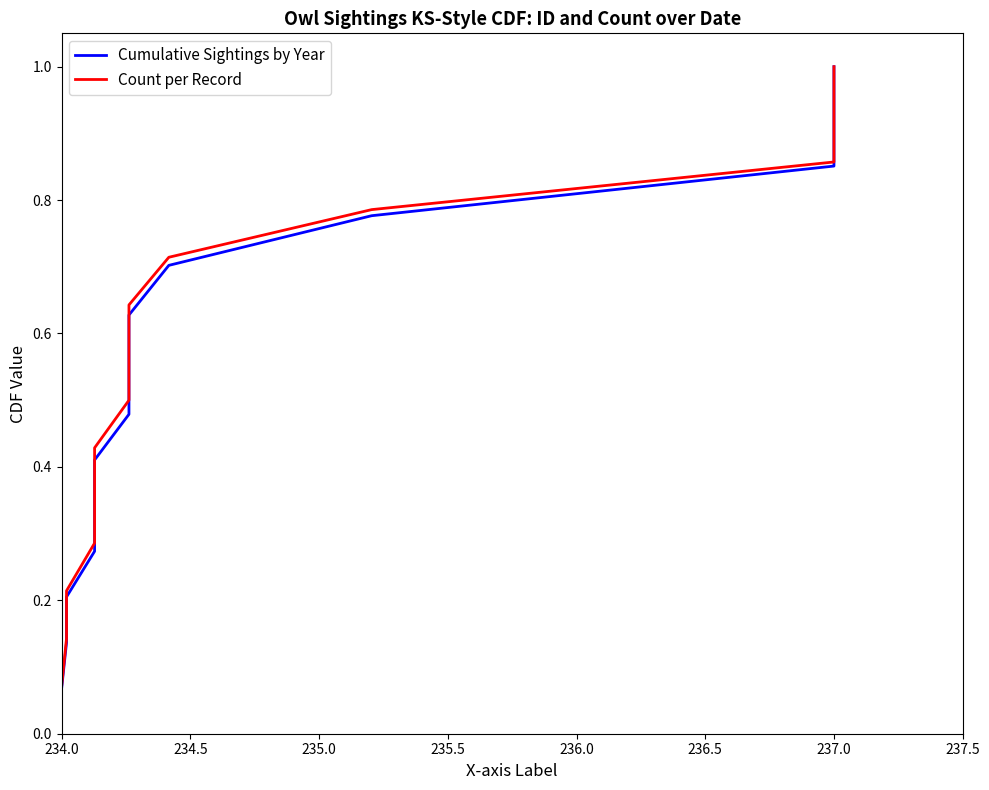

What is the sum of all Count per Record values?

7.5